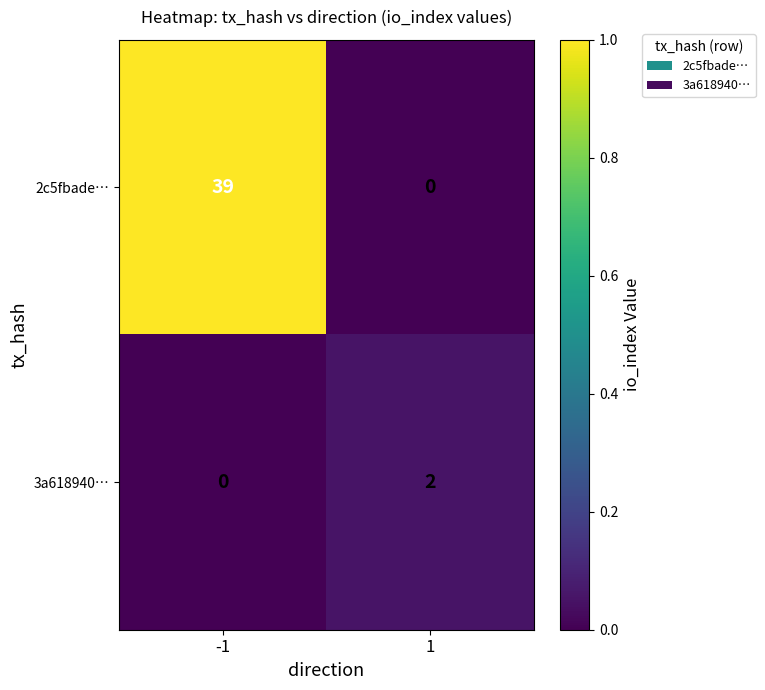

At which category is the sum across all series the highest?

-1